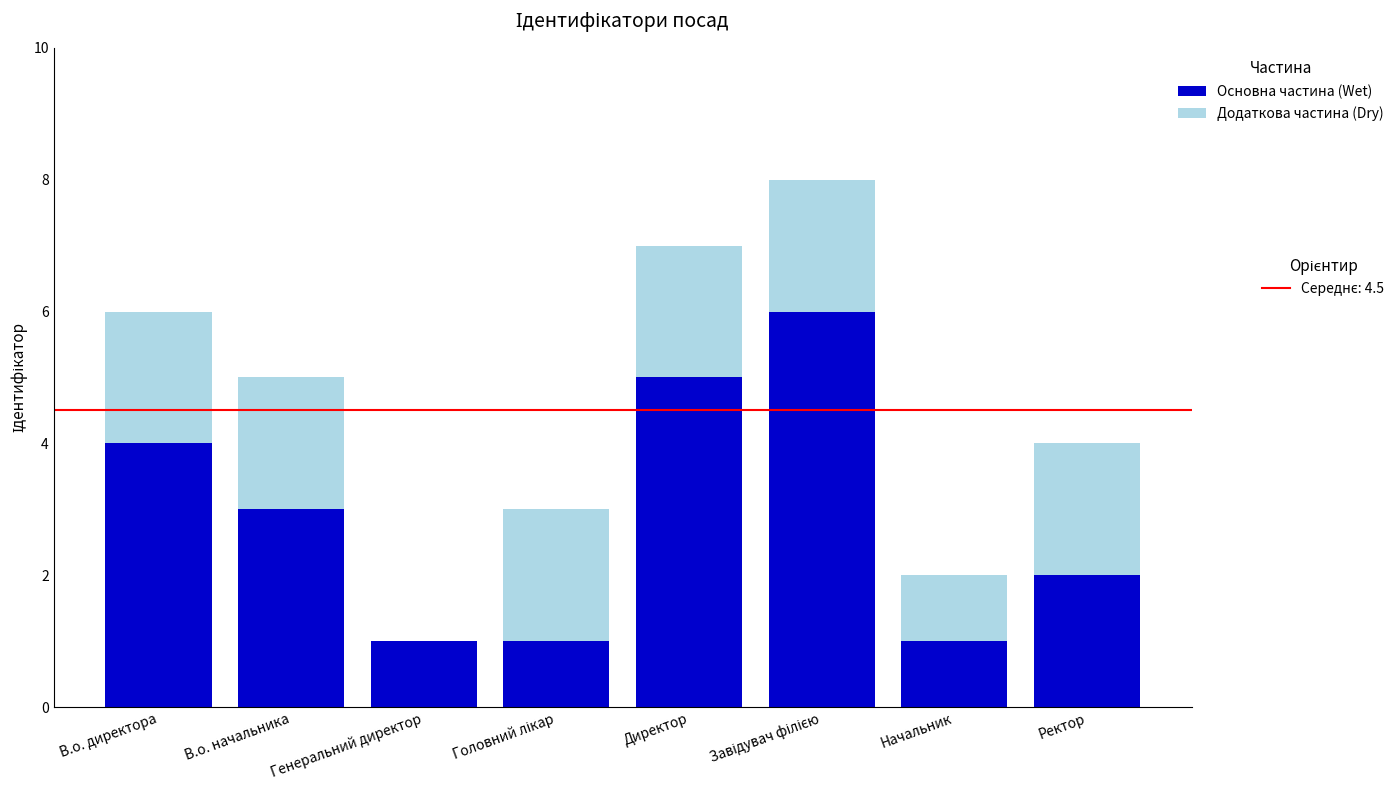

What is the total value across all series at В.о. начальника?

5